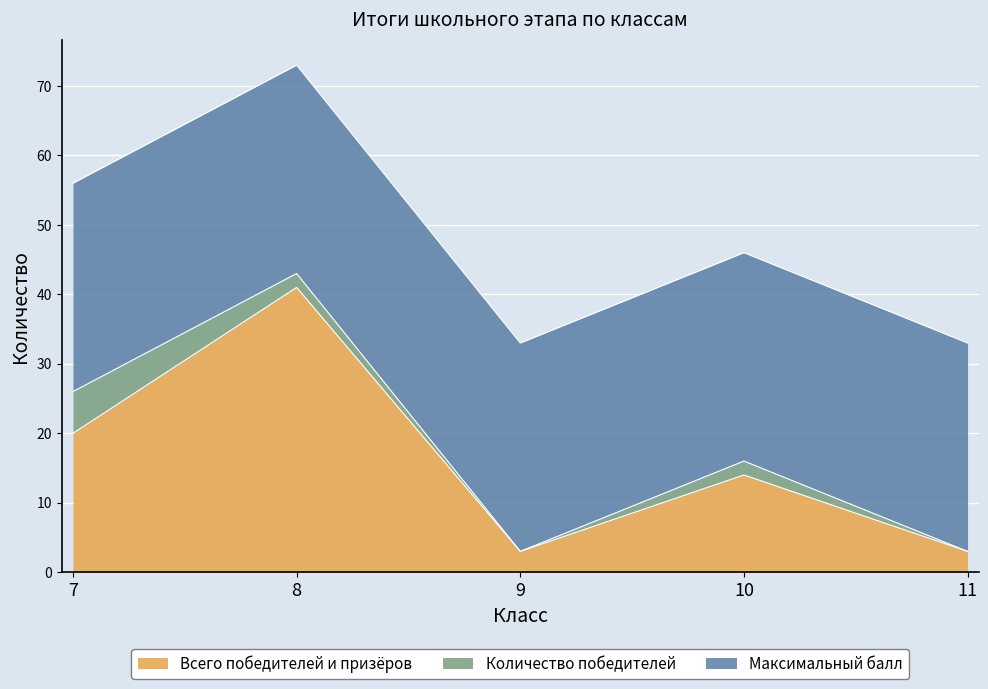

Which series has the largest total across all categories?

Максимальный балл